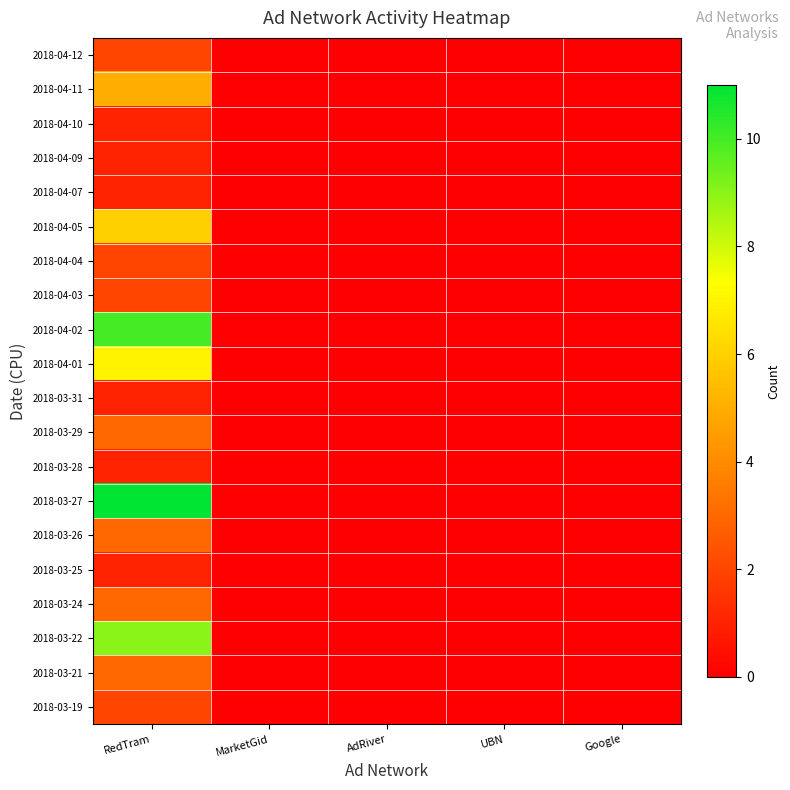

Reading left to right, transcribe all the data shown in this chart.

2018-04-12: RedTram=2	MarketGid=0	AdRiver=0	UBN=0	Google=0
2018-04-11: RedTram=5	MarketGid=0	AdRiver=0	UBN=0	Google=0
2018-04-10: RedTram=1	MarketGid=0	AdRiver=0	UBN=0	Google=0
2018-04-09: RedTram=1	MarketGid=0	AdRiver=0	UBN=0	Google=0
2018-04-07: RedTram=1	MarketGid=0	AdRiver=0	UBN=0	Google=0
2018-04-05: RedTram=6	MarketGid=0	AdRiver=0	UBN=0	Google=0
2018-04-04: RedTram=2	MarketGid=0	AdRiver=0	UBN=0	Google=0
2018-04-03: RedTram=2	MarketGid=0	AdRiver=0	UBN=0	Google=0
2018-04-02: RedTram=10	MarketGid=0	AdRiver=0	UBN=0	Google=0
2018-04-01: RedTram=7	MarketGid=0	AdRiver=0	UBN=0	Google=0
2018-03-31: RedTram=1	MarketGid=0	AdRiver=0	UBN=0	Google=0
2018-03-29: RedTram=3	MarketGid=0	AdRiver=0	UBN=0	Google=0
2018-03-28: RedTram=1	MarketGid=0	AdRiver=0	UBN=0	Google=0
2018-03-27: RedTram=11	MarketGid=0	AdRiver=0	UBN=0	Google=0
2018-03-26: RedTram=3	MarketGid=0	AdRiver=0	UBN=0	Google=0
2018-03-25: RedTram=1	MarketGid=0	AdRiver=0	UBN=0	Google=0
2018-03-24: RedTram=3	MarketGid=0	AdRiver=0	UBN=0	Google=0
2018-03-22: RedTram=9	MarketGid=0	AdRiver=0	UBN=0	Google=0
2018-03-21: RedTram=3	MarketGid=0	AdRiver=0	UBN=0	Google=0
2018-03-19: RedTram=2	MarketGid=0	AdRiver=0	UBN=0	Google=0